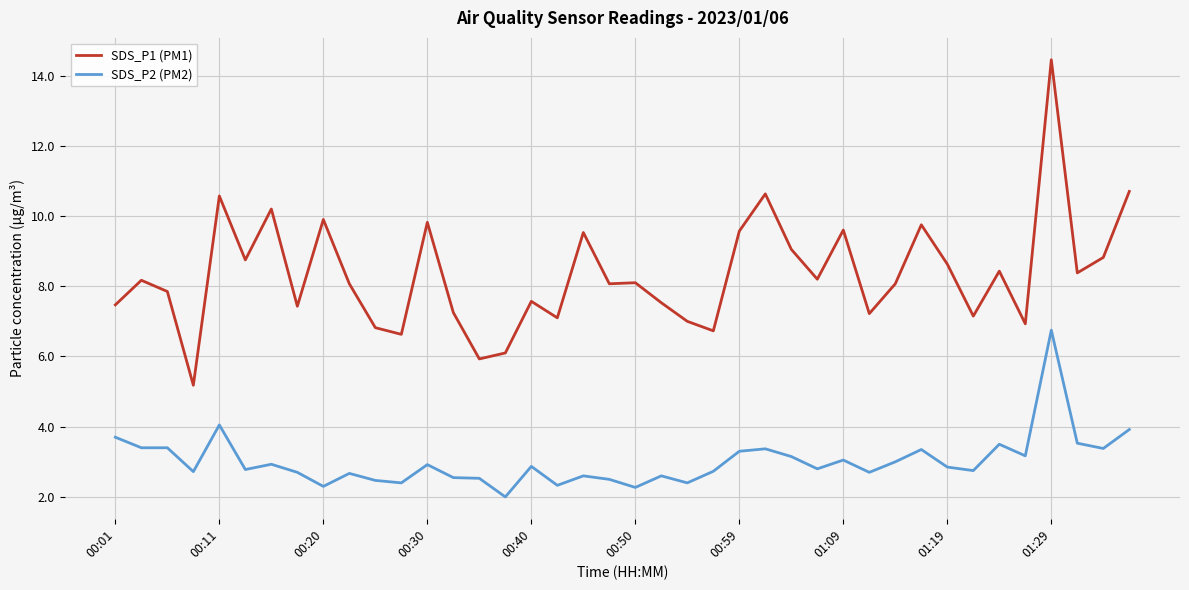

Which series has the widest spread of values?

SDS_P1 (PM1)